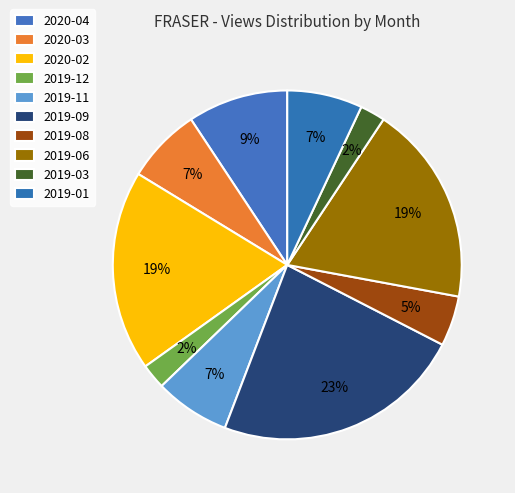

How many segments does this pie chart have?

10